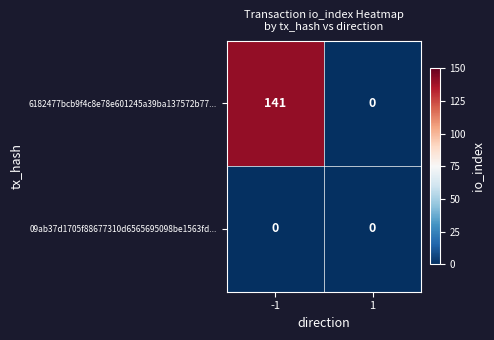

Reading right to left, what are all the values shown in this chart?

6182477bcb9f4c8e78e601245a39ba137572b77...: 0	141
09ab37d1705f88677310d6565695098be1563fd...: 0	0